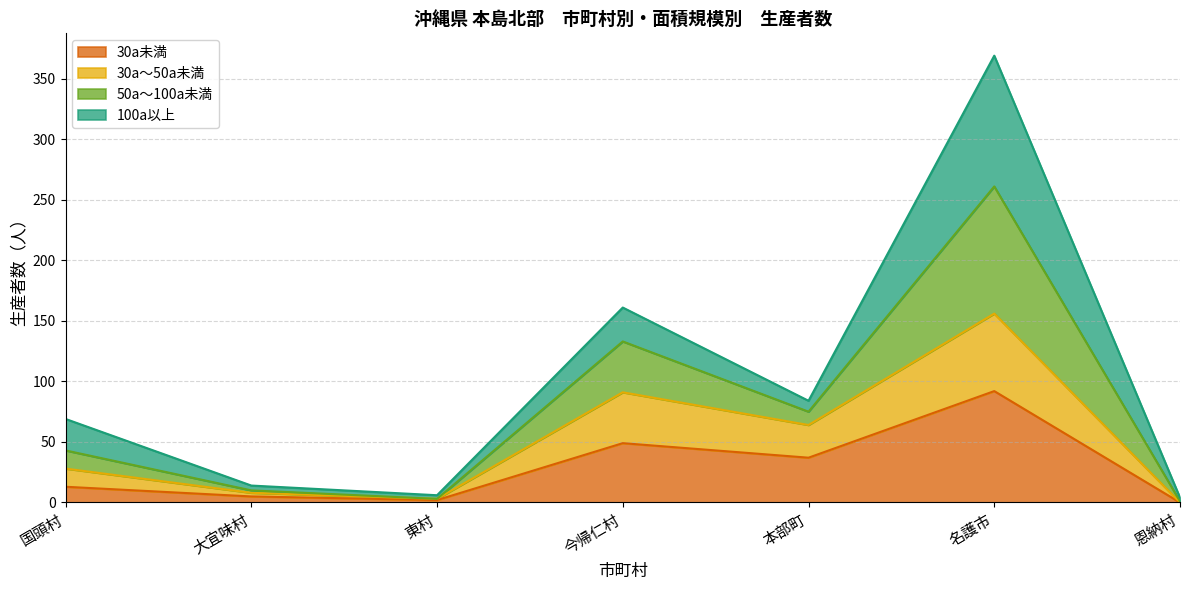

The value of 30a未満 at 国頭村 is 13. True or false?

True